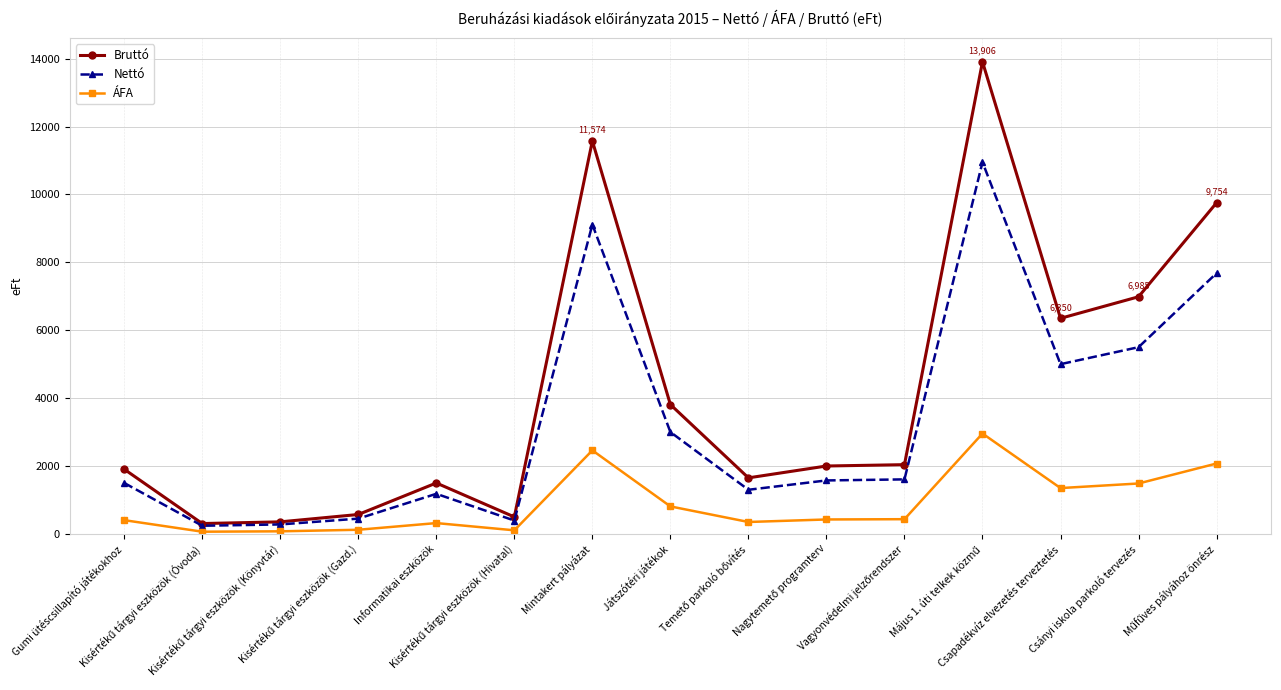

What is the value of the Bruttó point at the 10th from the left?

2000.0